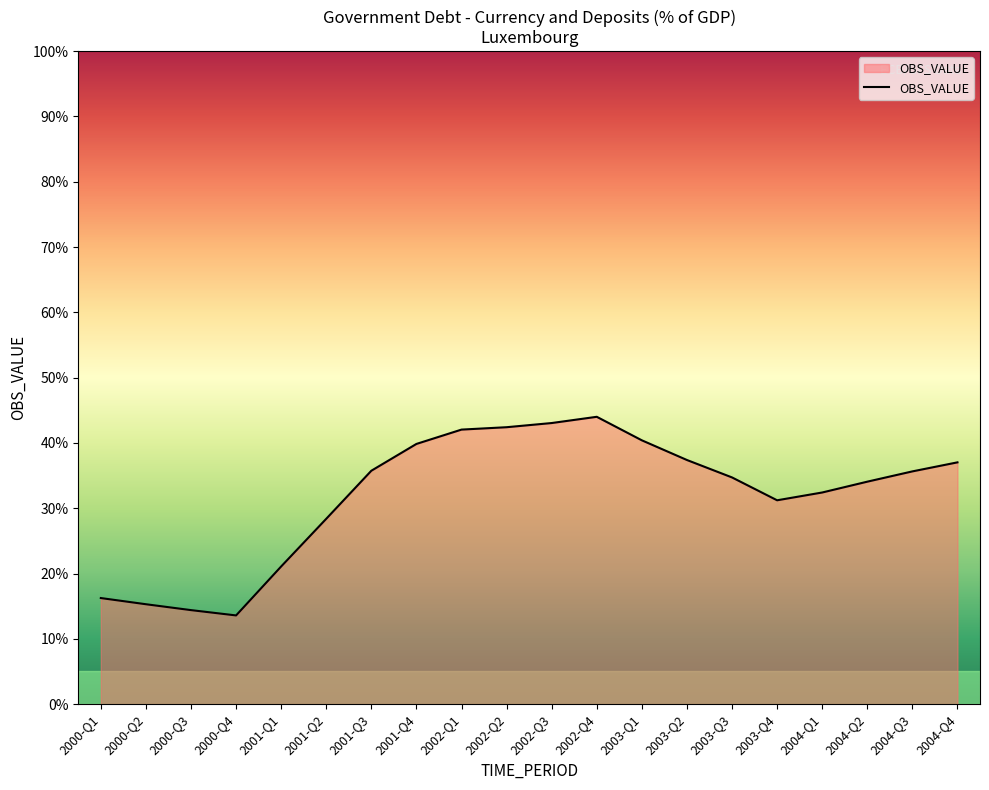

What is the average value?

0.3